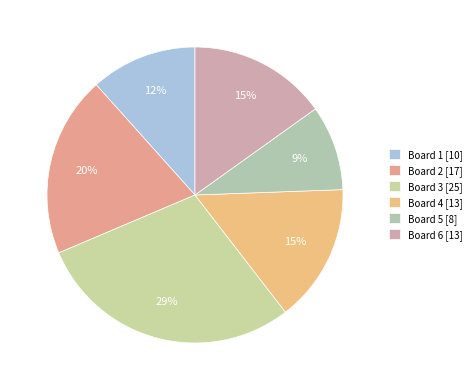

Does any single category account for the majority?

No